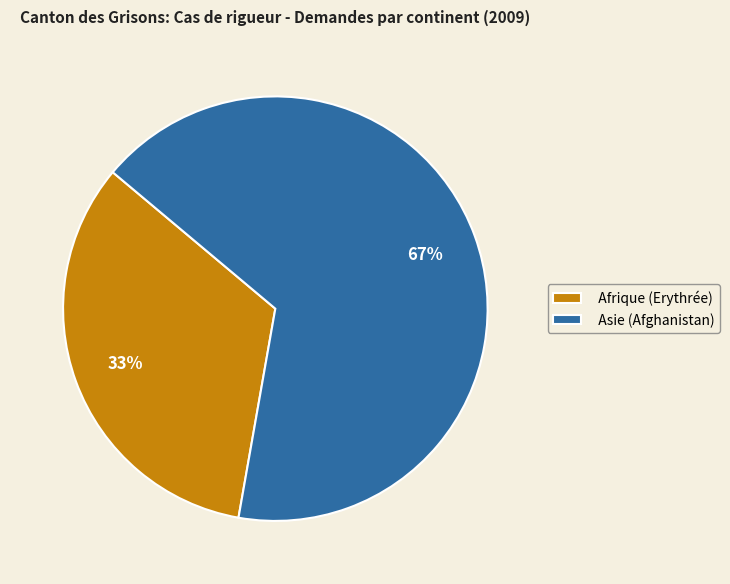

Approximately how many times larger is the value at Asie (Afghanistan) compared to Afrique (Erythrée)?

2.0